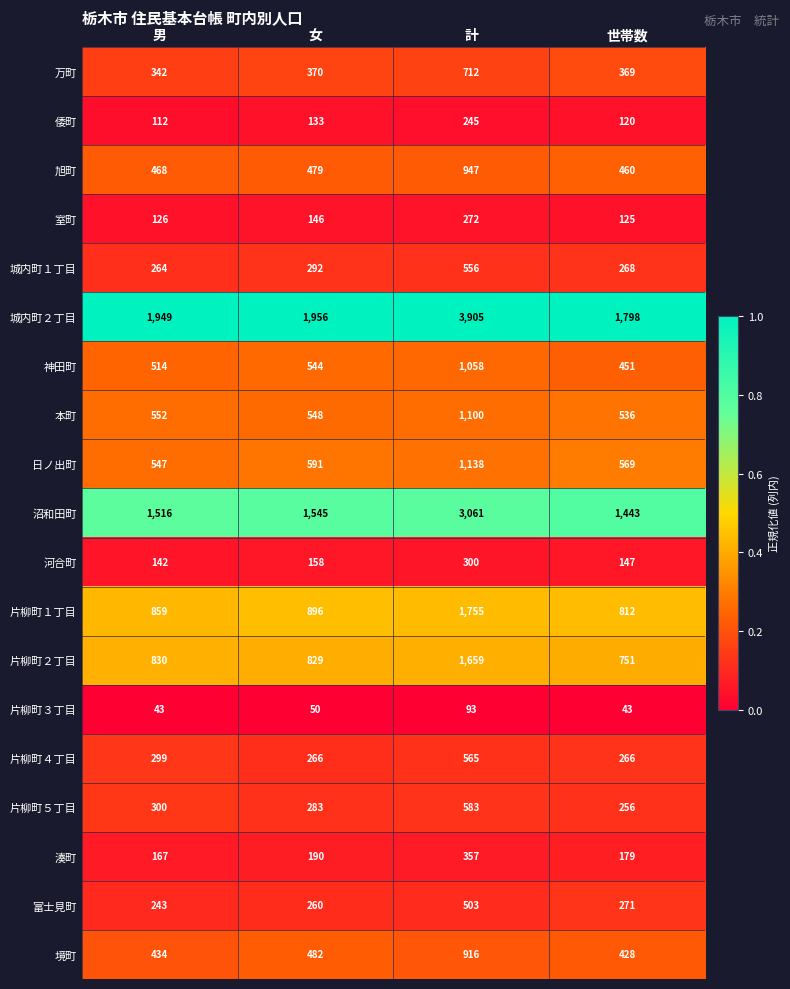

True or false: 城内町１丁目 has a value of 556 at 計.

True